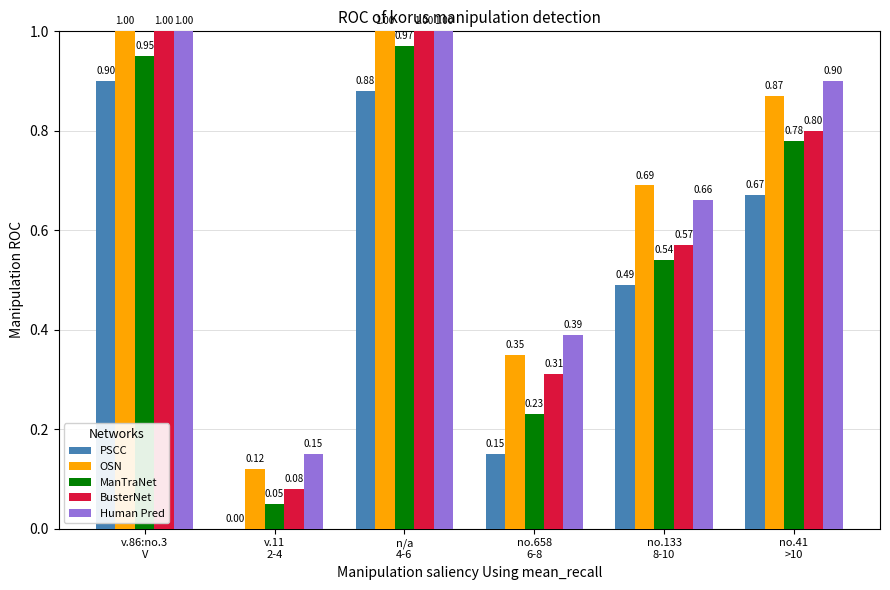

Which series has the largest total across all categories?

Human Pred